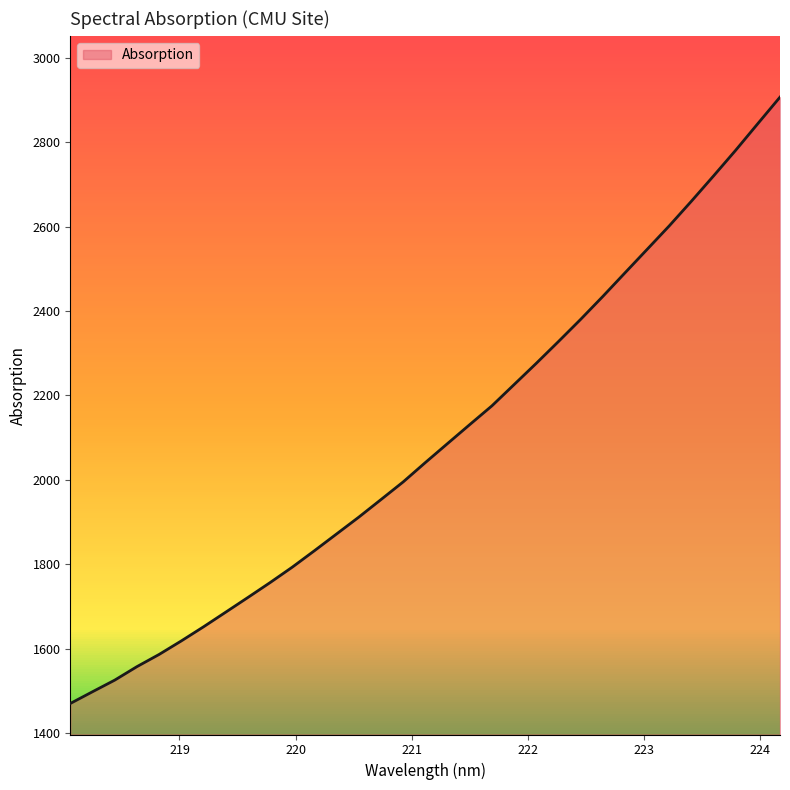

What is the difference between the maximum and minimum values?

1437.3